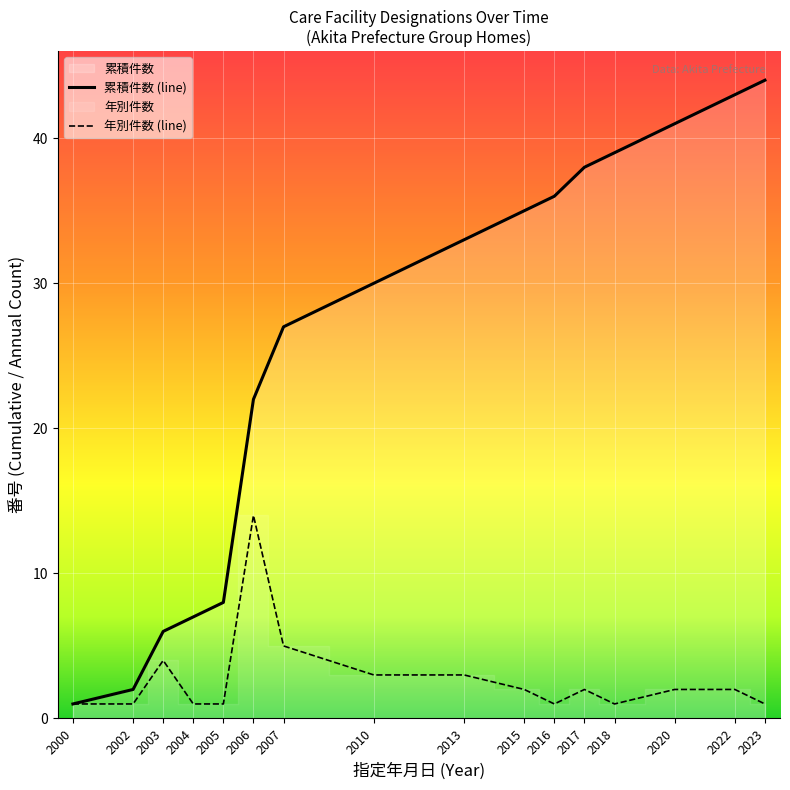

Where does the 累積件数 (line) series first go above 33?

2015